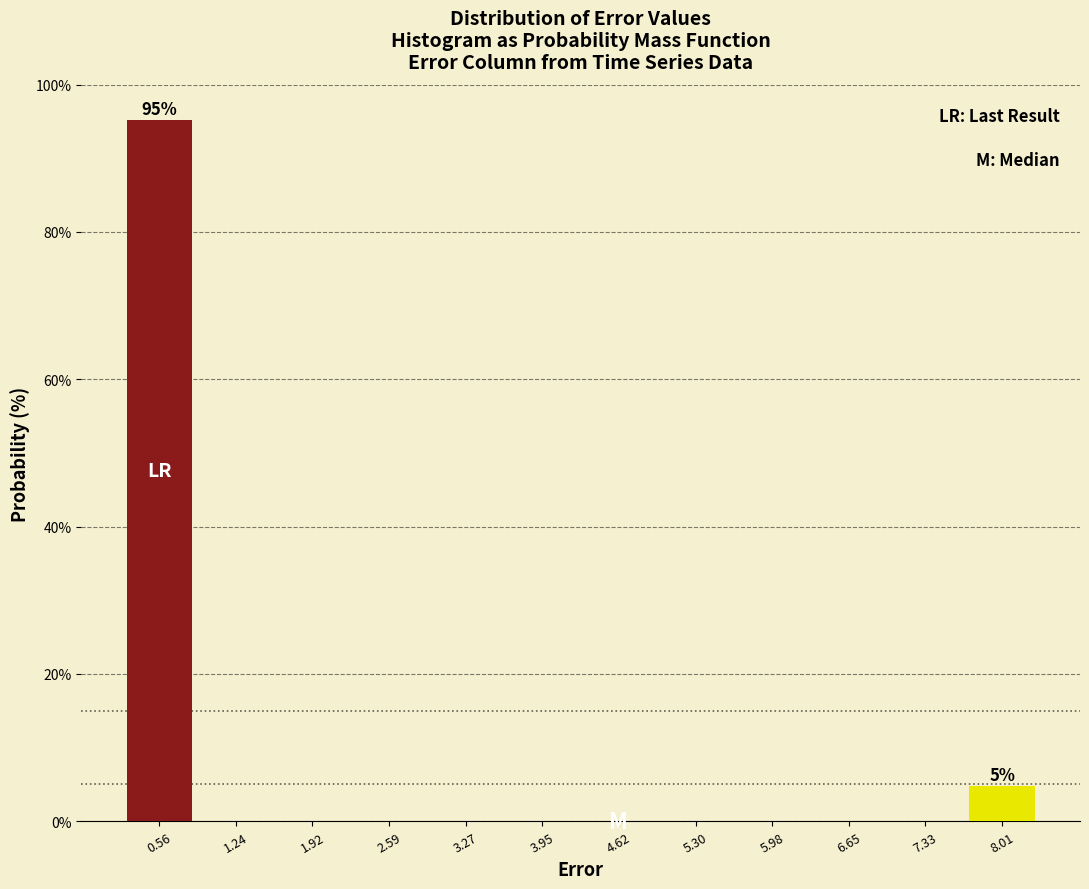

Which range on the x-axis has the tallest bar?

0.2 to 0.9